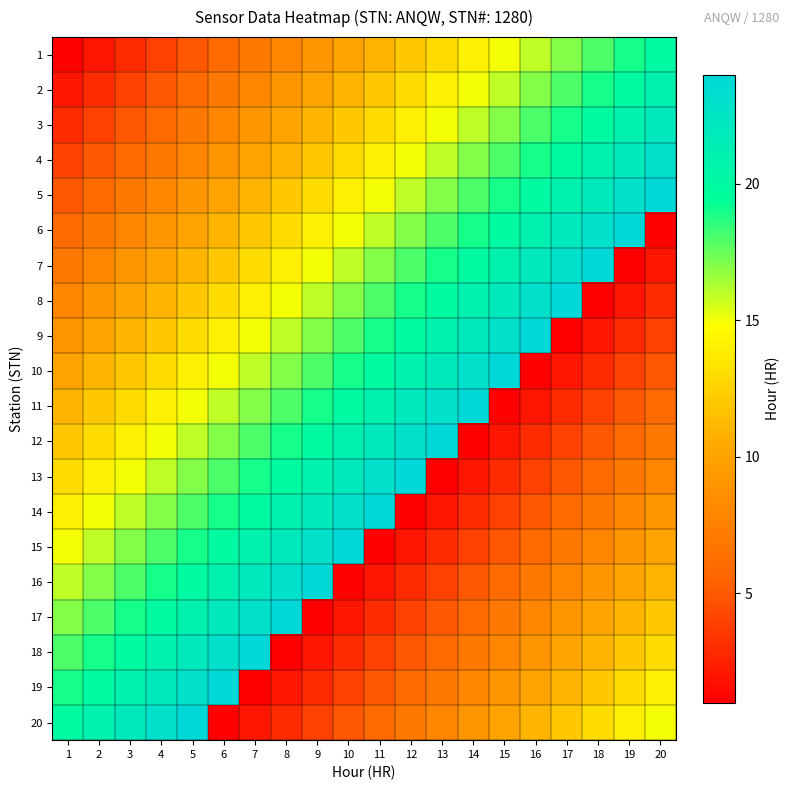

Reading right to left, transcribe all the data shown in this chart.

1: 20=20	19=19	18=18	17=17	16=16	15=15	14=14	13=13	12=12	11=11	10=10	9=9	8=8	7=7	6=6	5=5	4=4	3=3	2=2	1=1
2: 20=21	19=20	18=19	17=18	16=17	15=16	14=15	13=14	12=13	11=12	10=11	9=10	8=9	7=8	6=7	5=6	4=5	3=4	2=3	1=2
3: 20=22	19=21	18=20	17=19	16=18	15=17	14=16	13=15	12=14	11=13	10=12	9=11	8=10	7=9	6=8	5=7	4=6	3=5	2=4	1=3
4: 20=23	19=22	18=21	17=20	16=19	15=18	14=17	13=16	12=15	11=14	10=13	9=12	8=11	7=10	6=9	5=8	4=7	3=6	2=5	1=4
5: 20=24	19=23	18=22	17=21	16=20	15=19	14=18	13=17	12=16	11=15	10=14	9=13	8=12	7=11	6=10	5=9	4=8	3=7	2=6	1=5
6: 20=1	19=24	18=23	17=22	16=21	15=20	14=19	13=18	12=17	11=16	10=15	9=14	8=13	7=12	6=11	5=10	4=9	3=8	2=7	1=6
7: 20=2	19=1	18=24	17=23	16=22	15=21	14=20	13=19	12=18	11=17	10=16	9=15	8=14	7=13	6=12	5=11	4=10	3=9	2=8	1=7
8: 20=3	19=2	18=1	17=24	16=23	15=22	14=21	13=20	12=19	11=18	10=17	9=16	8=15	7=14	6=13	5=12	4=11	3=10	2=9	1=8
9: 20=4	19=3	18=2	17=1	16=24	15=23	14=22	13=21	12=20	11=19	10=18	9=17	8=16	7=15	6=14	5=13	4=12	3=11	2=10	1=9
10: 20=5	19=4	18=3	17=2	16=1	15=24	14=23	13=22	12=21	11=20	10=19	9=18	8=17	7=16	6=15	5=14	4=13	3=12	2=11	1=10
11: 20=6	19=5	18=4	17=3	16=2	15=1	14=24	13=23	12=22	11=21	10=20	9=19	8=18	7=17	6=16	5=15	4=14	3=13	2=12	1=11
12: 20=7	19=6	18=5	17=4	16=3	15=2	14=1	13=24	12=23	11=22	10=21	9=20	8=19	7=18	6=17	5=16	4=15	3=14	2=13	1=12
13: 20=8	19=7	18=6	17=5	16=4	15=3	14=2	13=1	12=24	11=23	10=22	9=21	8=20	7=19	6=18	5=17	4=16	3=15	2=14	1=13
14: 20=9	19=8	18=7	17=6	16=5	15=4	14=3	13=2	12=1	11=24	10=23	9=22	8=21	7=20	6=19	5=18	4=17	3=16	2=15	1=14
15: 20=10	19=9	18=8	17=7	16=6	15=5	14=4	13=3	12=2	11=1	10=24	9=23	8=22	7=21	6=20	5=19	4=18	3=17	2=16	1=15
16: 20=11	19=10	18=9	17=8	16=7	15=6	14=5	13=4	12=3	11=2	10=1	9=24	8=23	7=22	6=21	5=20	4=19	3=18	2=17	1=16
17: 20=12	19=11	18=10	17=9	16=8	15=7	14=6	13=5	12=4	11=3	10=2	9=1	8=24	7=23	6=22	5=21	4=20	3=19	2=18	1=17
18: 20=13	19=12	18=11	17=10	16=9	15=8	14=7	13=6	12=5	11=4	10=3	9=2	8=1	7=24	6=23	5=22	4=21	3=20	2=19	1=18
19: 20=14	19=13	18=12	17=11	16=10	15=9	14=8	13=7	12=6	11=5	10=4	9=3	8=2	7=1	6=24	5=23	4=22	3=21	2=20	1=19
20: 20=15	19=14	18=13	17=12	16=11	15=10	14=9	13=8	12=7	11=6	10=5	9=4	8=3	7=2	6=1	5=24	4=23	3=22	2=21	1=20